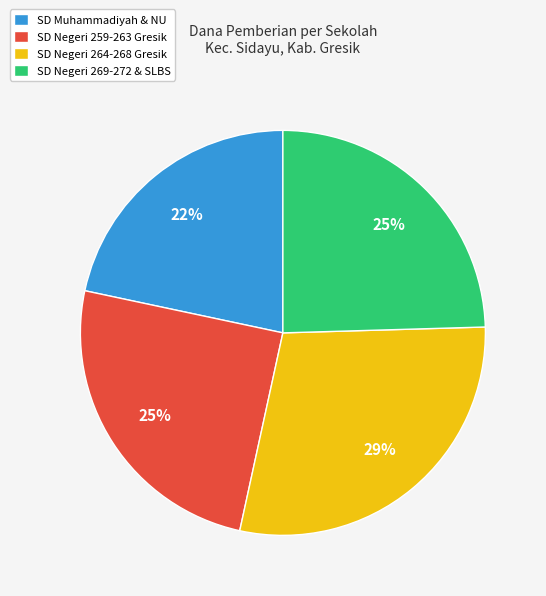

True or false: SD Negeri 264-268 Gresik accounts for 17% of the total.

False